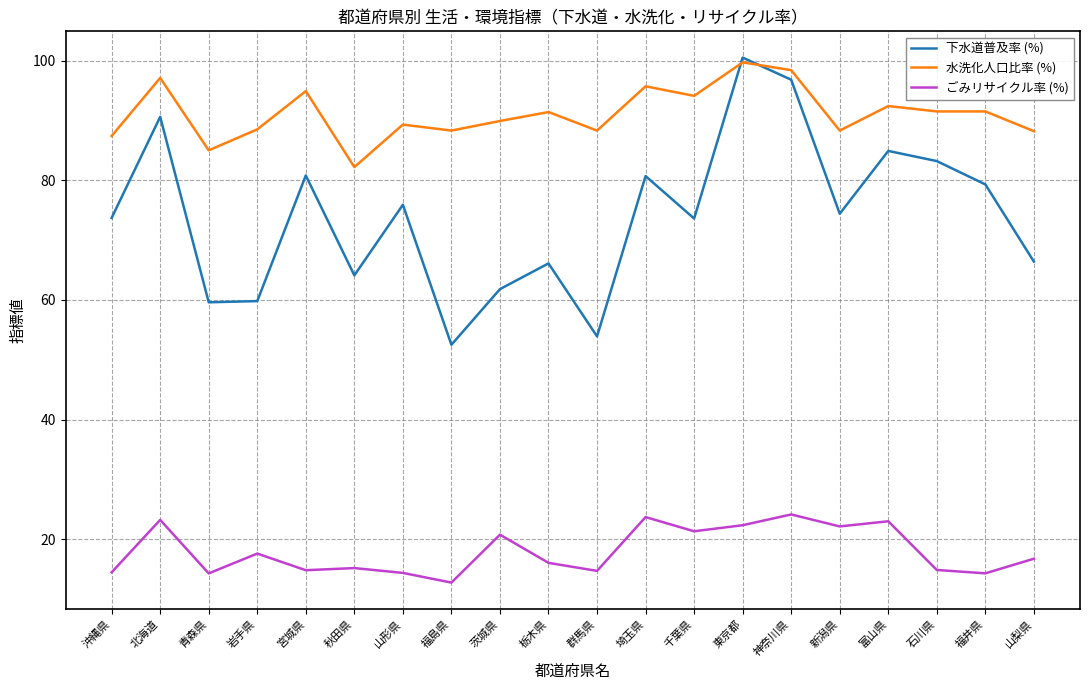

What is the difference between the maximum and minimum values in the 下水道普及率 (%) series?

48.0